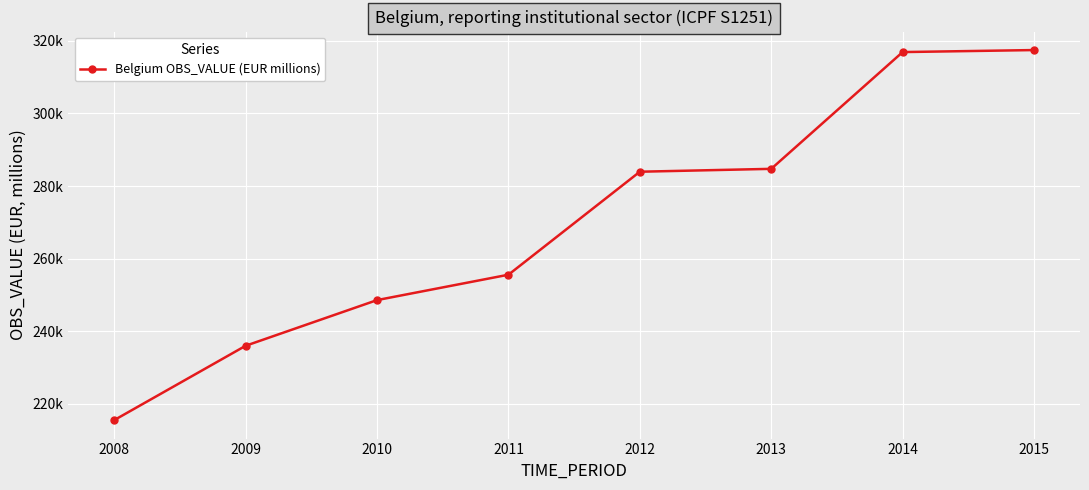

What is the change in value from 2010 to 2013?

+36184.0